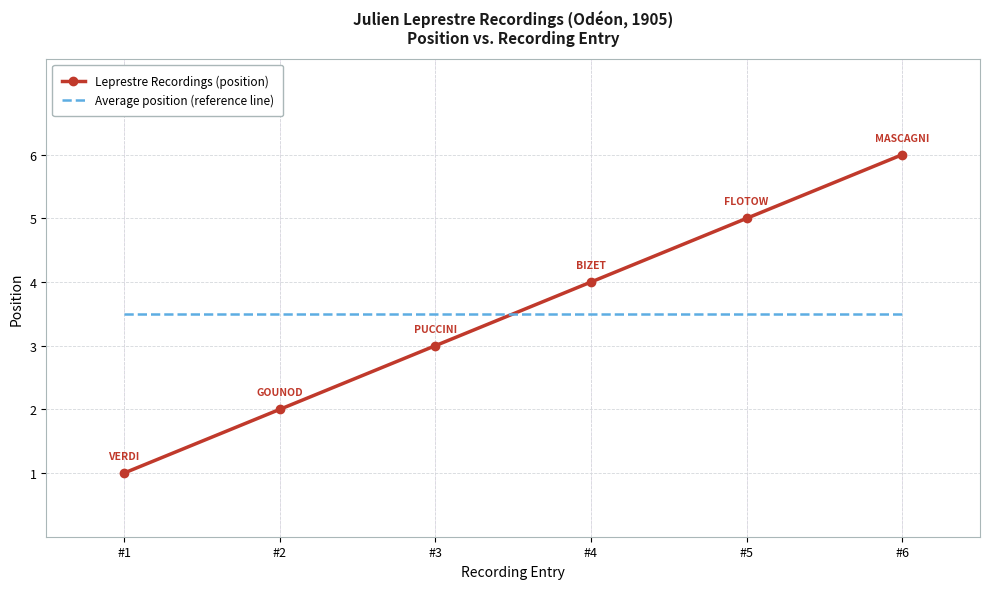

Between #1 and #3, which series saw the biggest shift?

Leprestre Recordings (position)